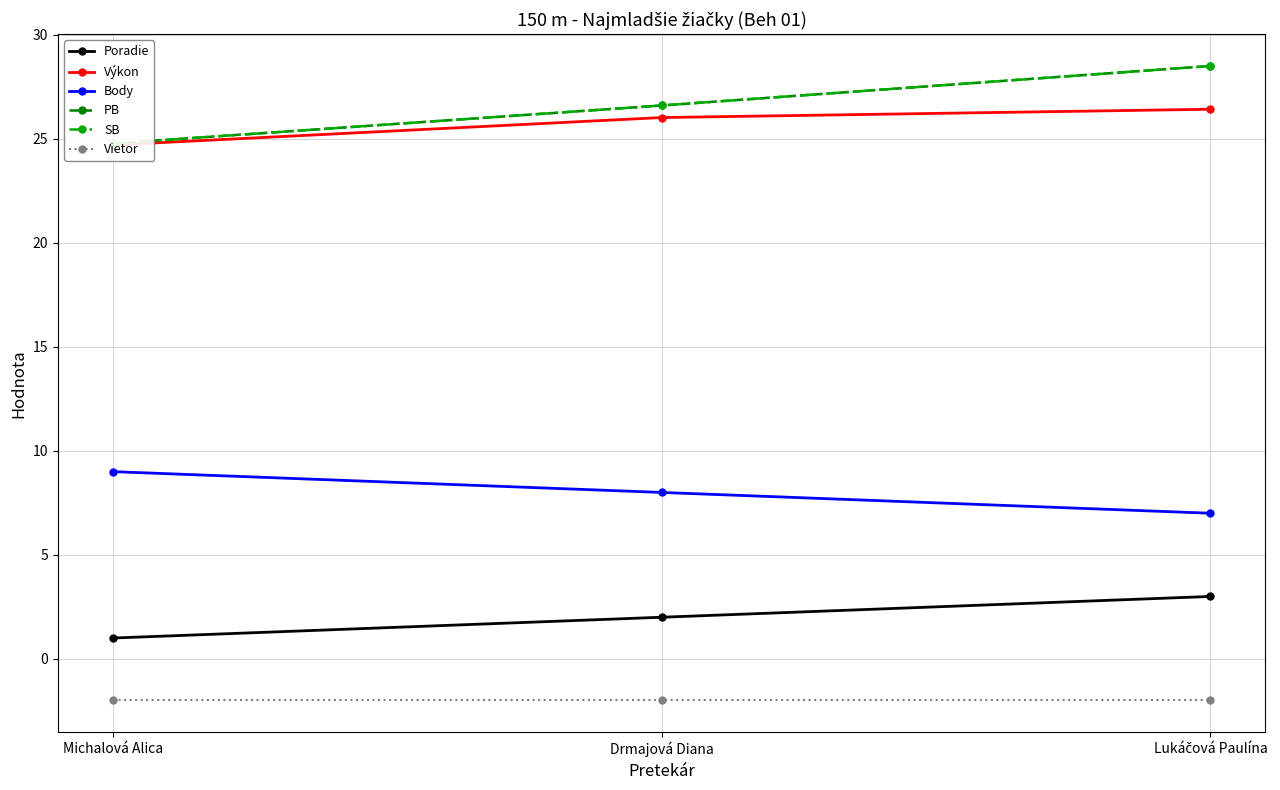

True or false: Poradie has a value of 2.0 at Drmajová Diana.

True